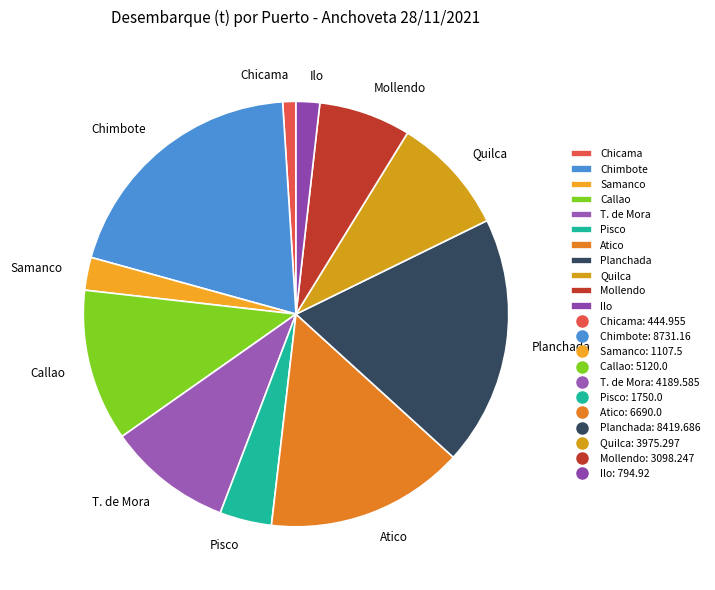

Combined, do Mollendo and Chicama account for over 50%?

No